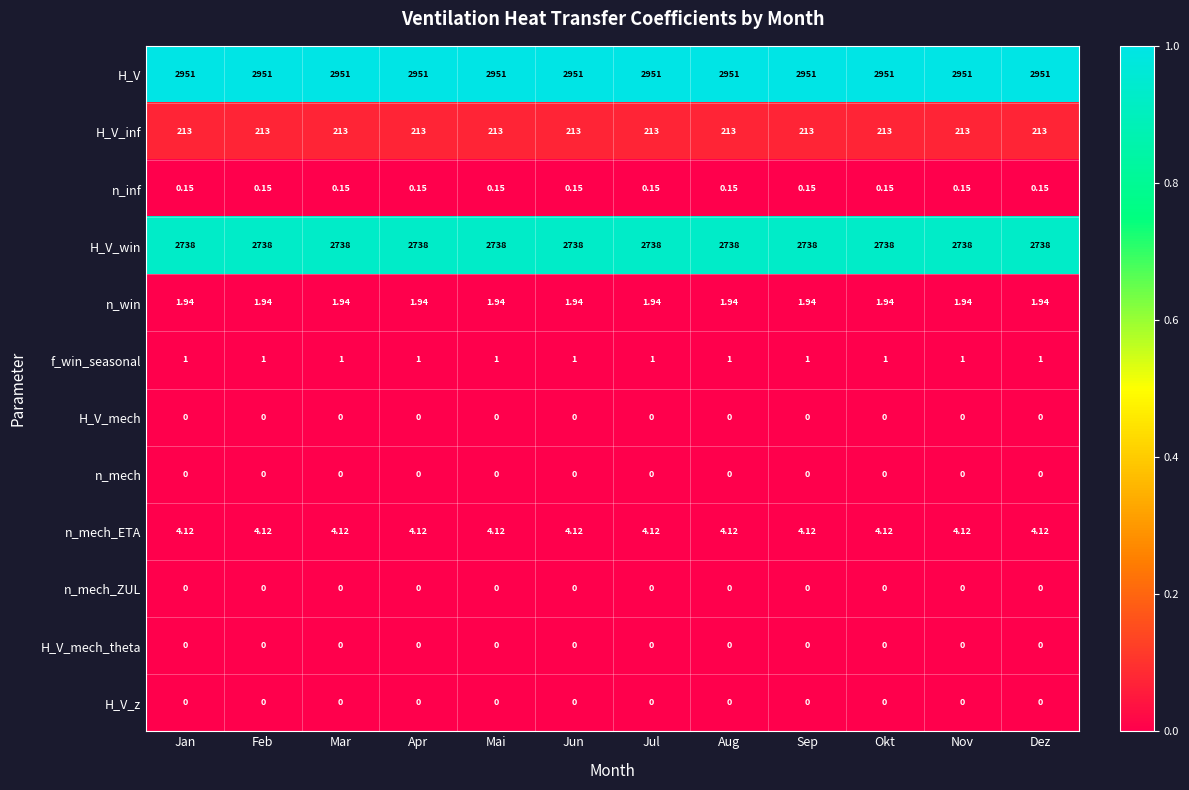

Which series has the largest total across all categories?

H_V